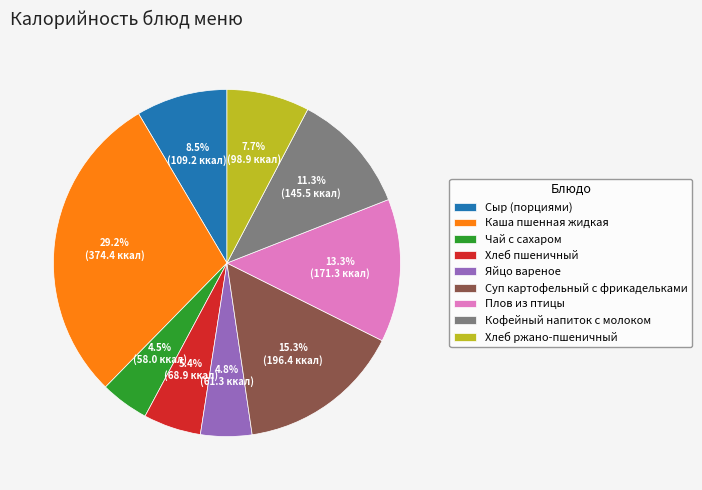

Count the number of slices in the pie.

9